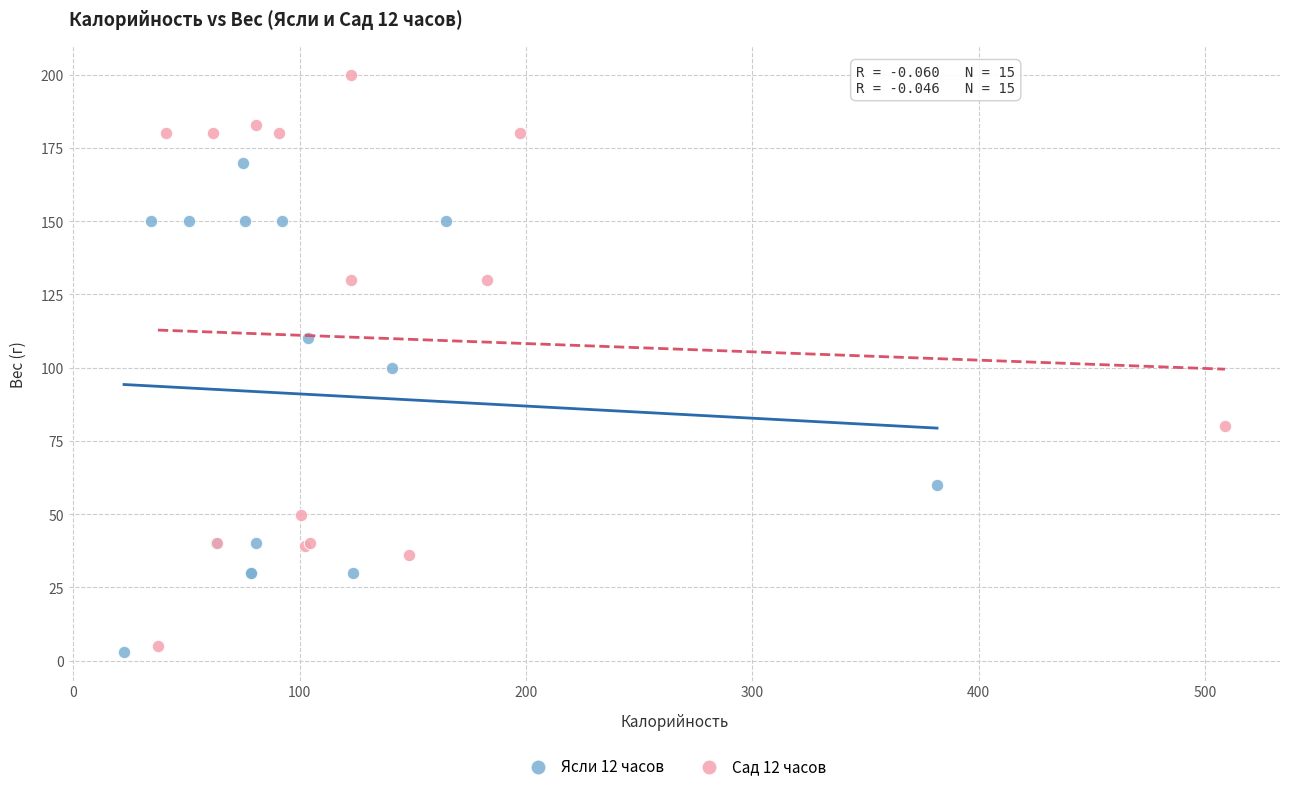

Which series has the largest Y range (max minus min)?

Сад 12 часов